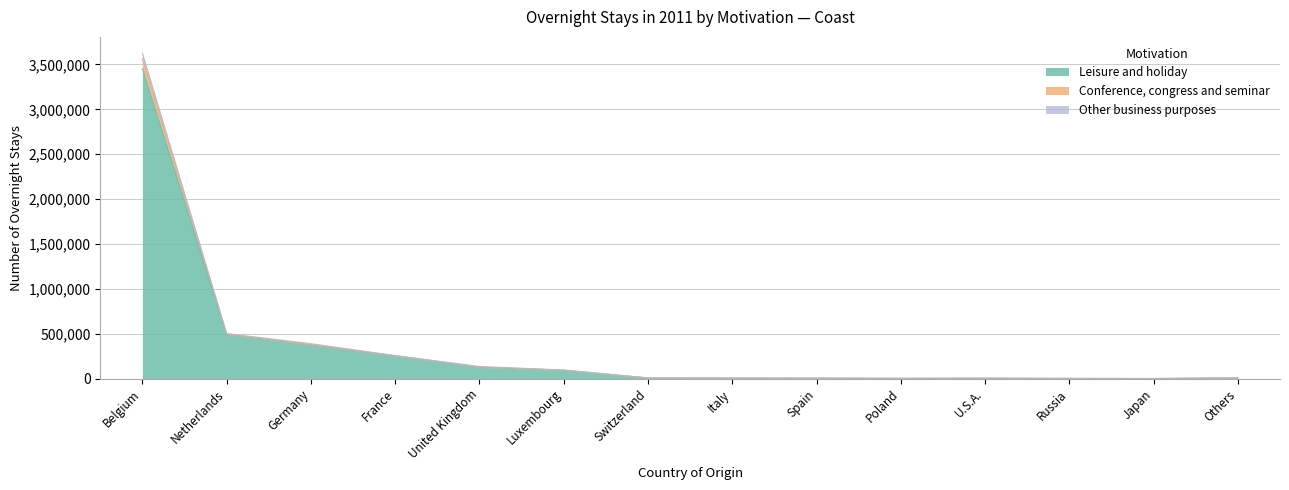

Where is Other business purposes nearest to the value 1782753?

Netherlands